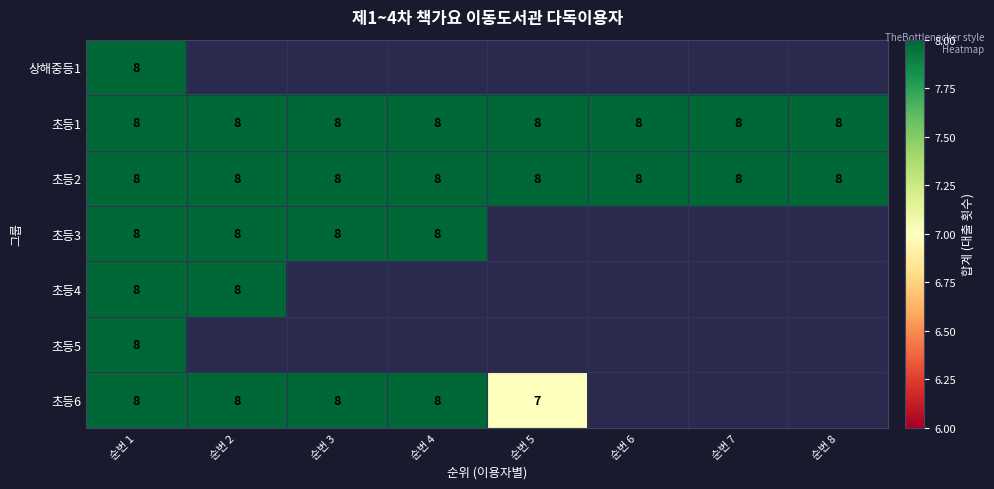

The 초등2 series shows 13 at 순번 5. True or false?

False